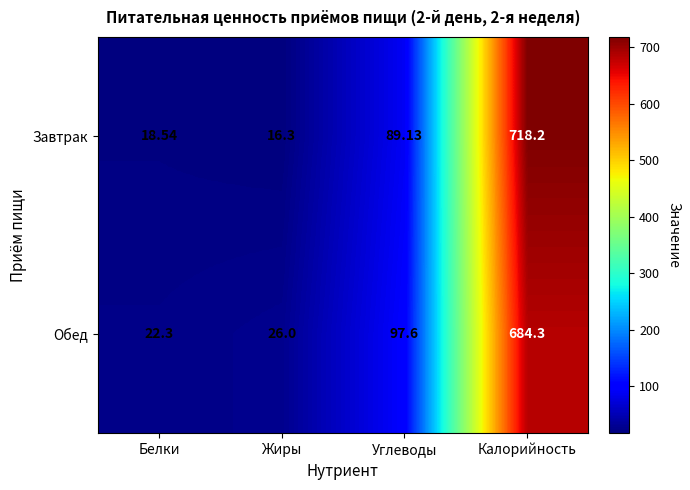

Where is Завтрак nearest to the value 367?

Углеводы